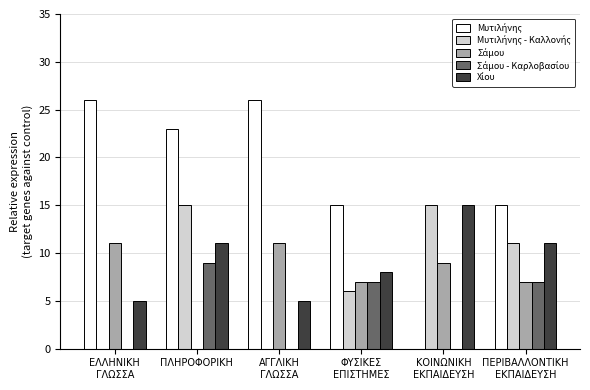

What is the total value across all series at ΠΛΗΡΟΦΟΡΙΚΗ?

58